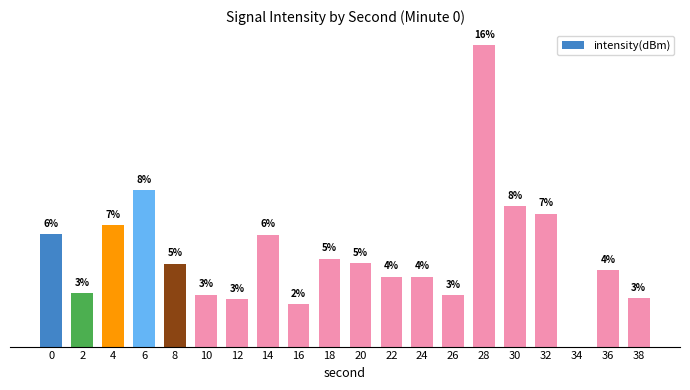

List the labels in order of value, largest first.

28, 6, 30, 32, 4, 0, 14, 18, 20, 8, 36, 22, 24, 2, 10, 26, 38, 12, 16, 34